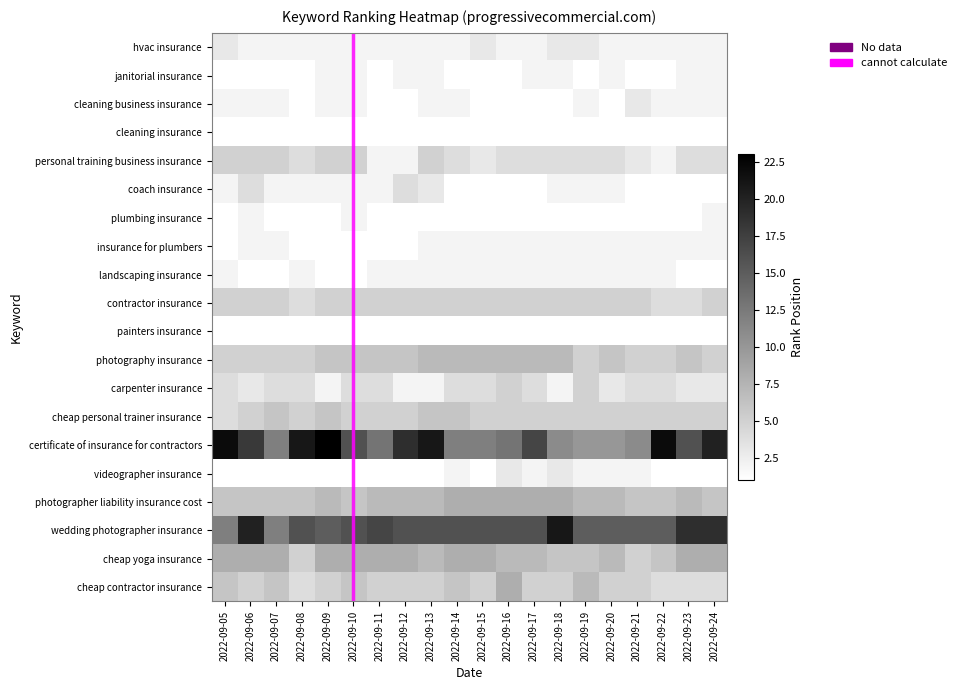

What is the highest value of the hvac insurance series?

3